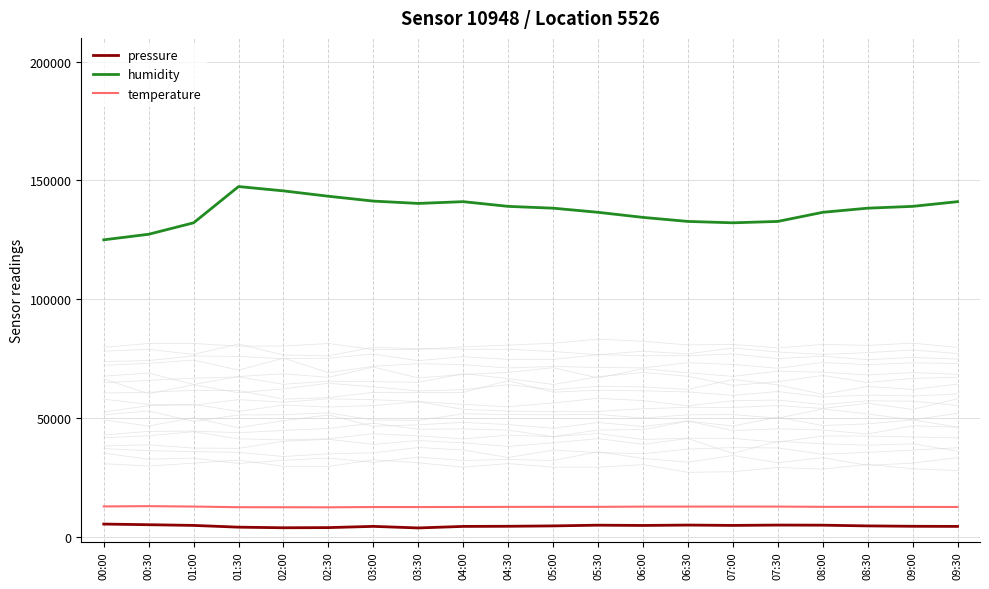

Which series changed the most between 04:00 and 06:30?

humidity